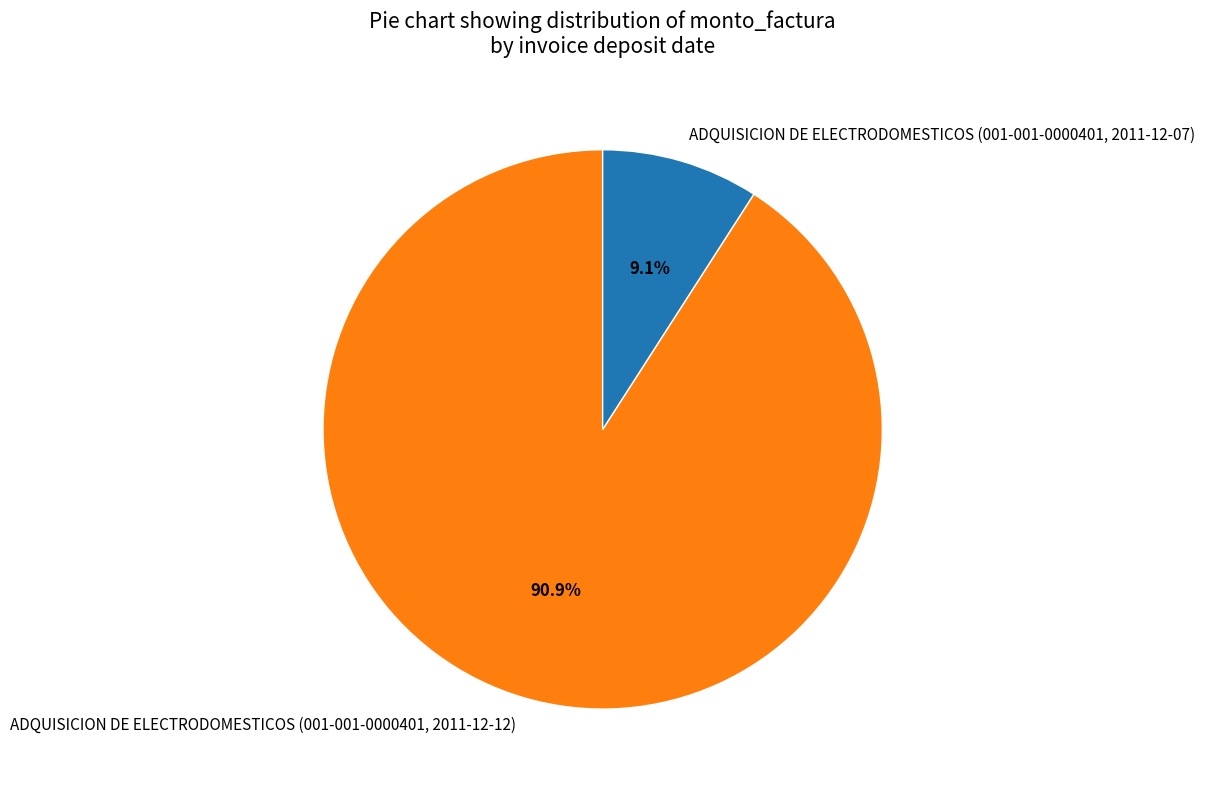

What percentage is the ADQUISICION DE ELECTRODOMESTICOS (001-001-0000401, 2011-12-12) slice, to the nearest percent?

91%